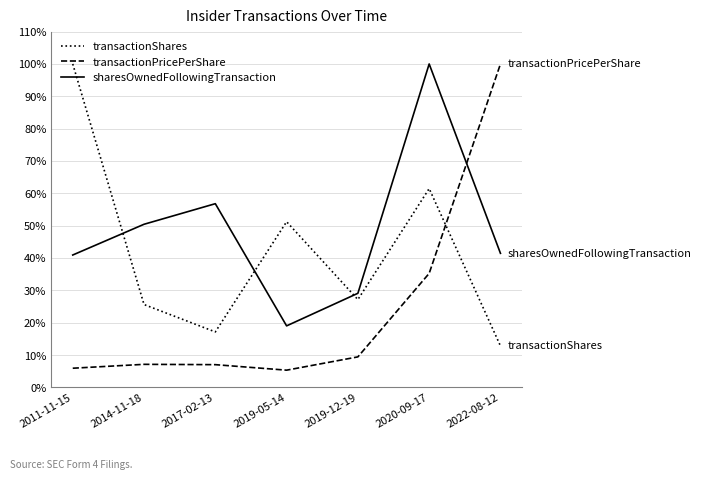

What is the spread (max minus min) of values at 2020-09-17?

64.8